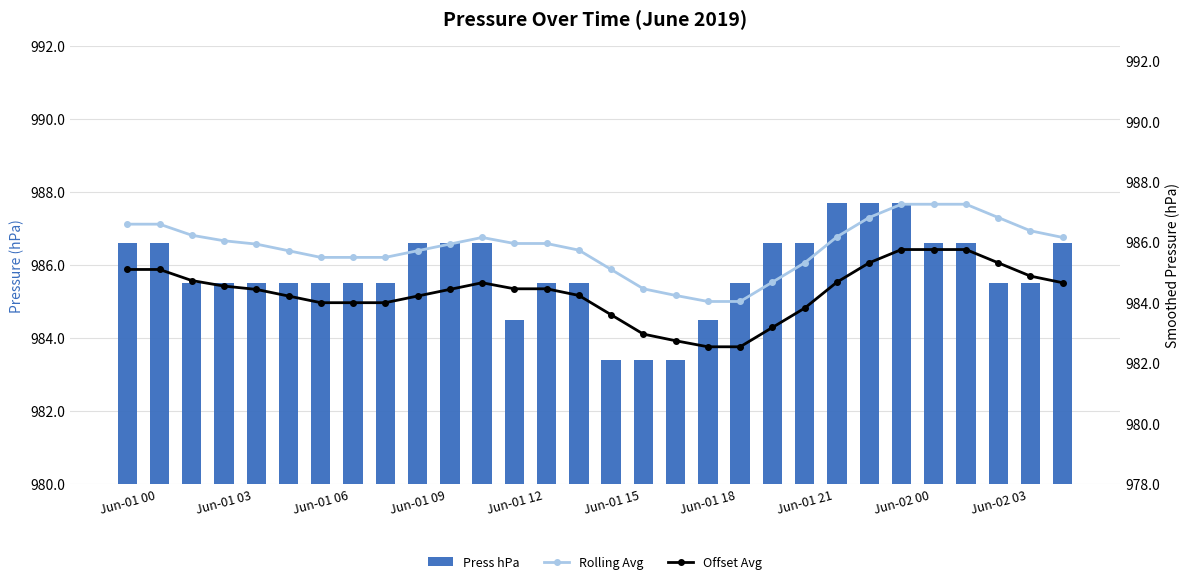

How many distinct data groups are displayed?

3